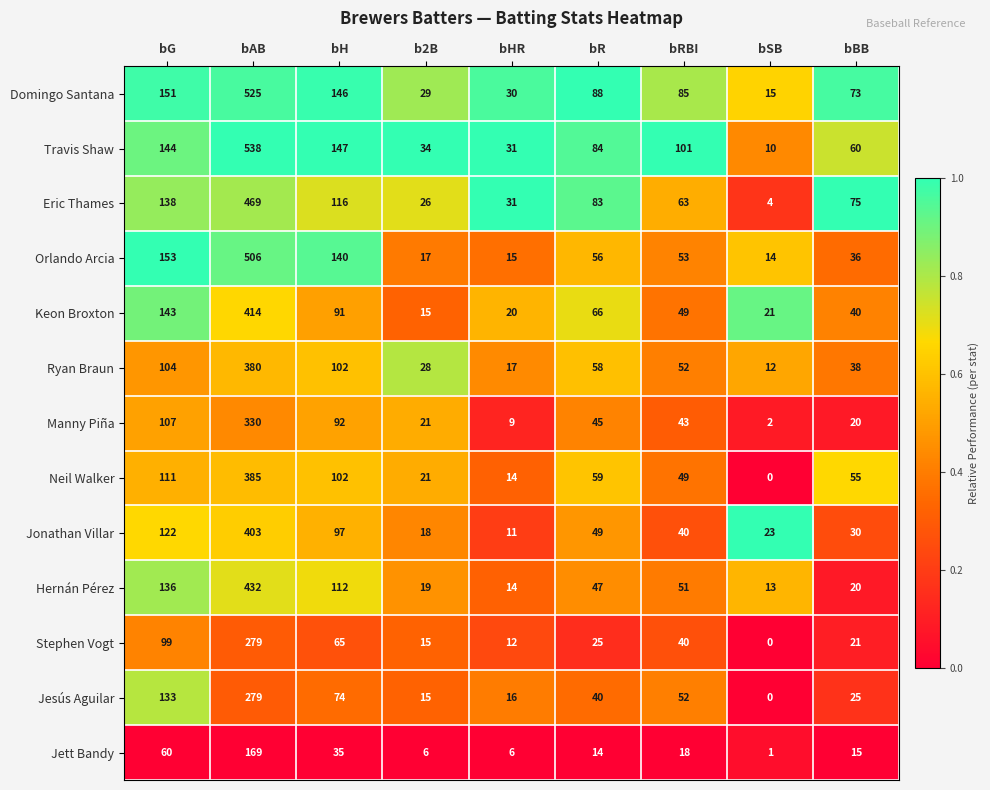

The Jett Bandy series shows 4 at b2B. True or false?

False